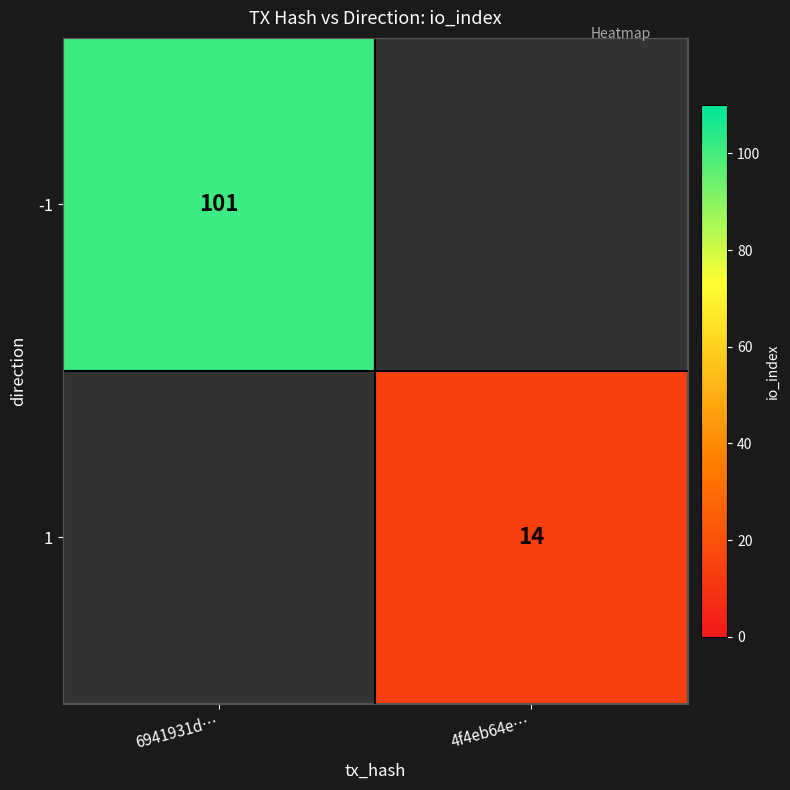

The value of 1 at 4f4eb64e… is 19.5. True or false?

False